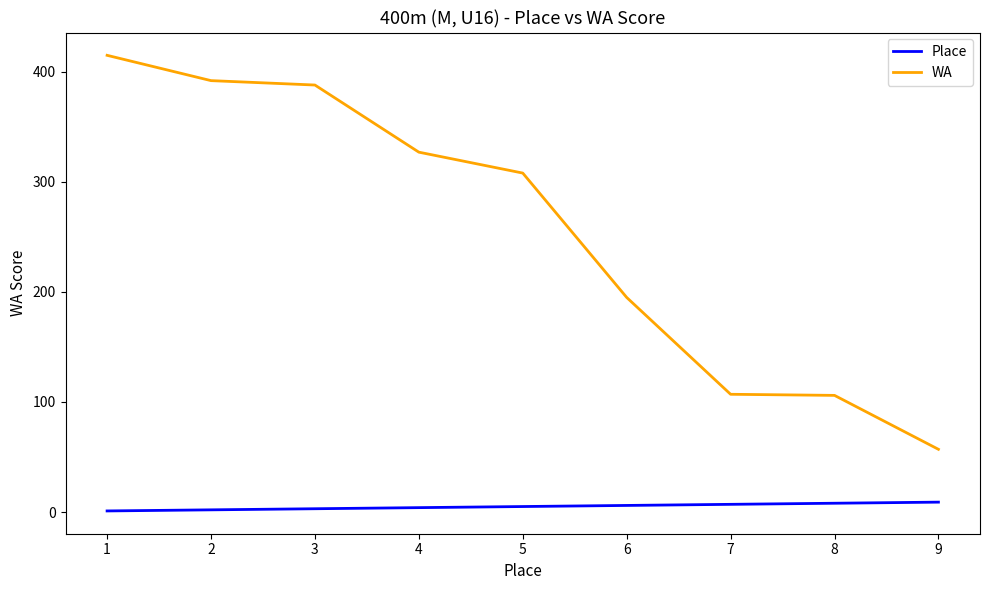

Rank the series at 6 from lowest to highest value.

Place, WA